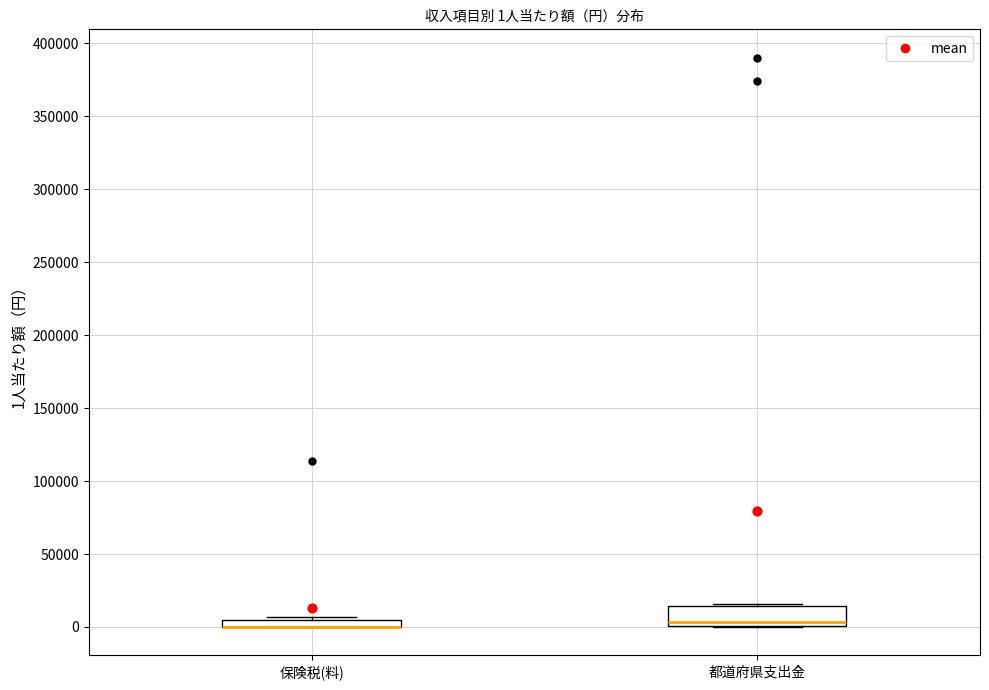

Comparing the boxes themselves (not the whiskers), which one is the tallest?

都道府県支出金